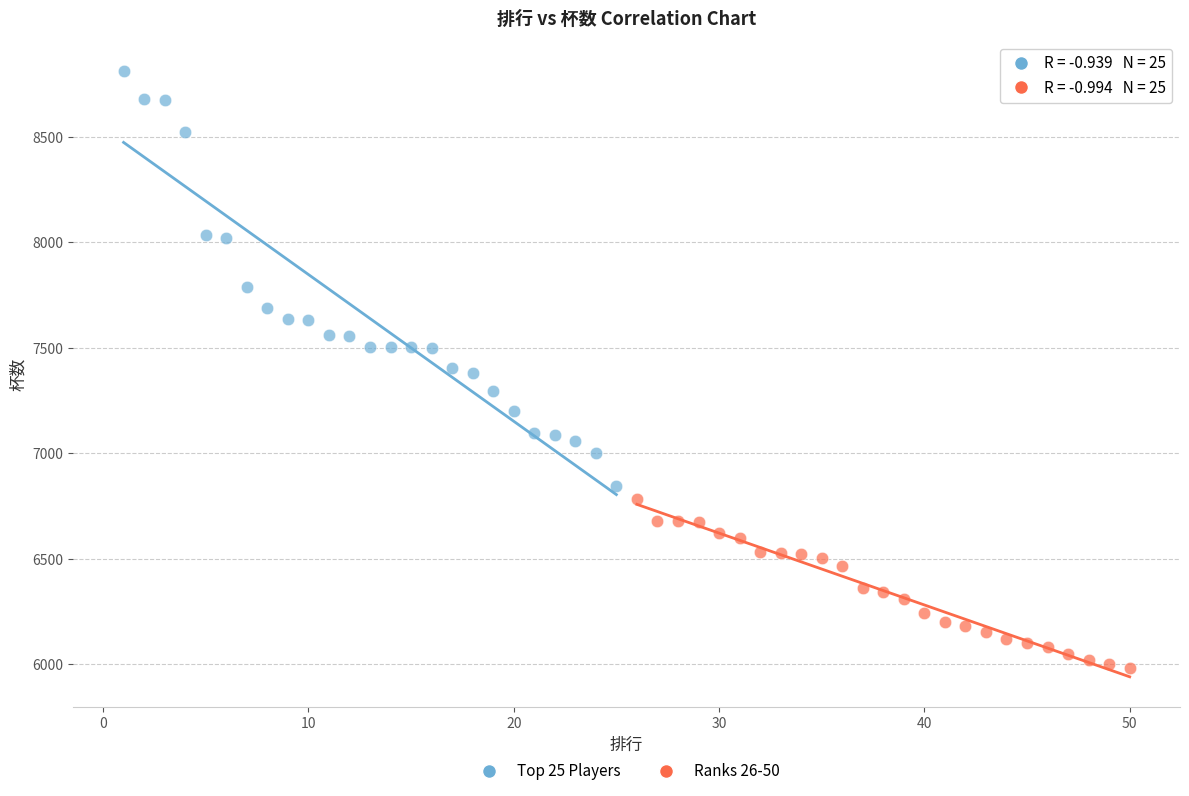

Which series has the largest Y range (max minus min)?

Top 25 Players